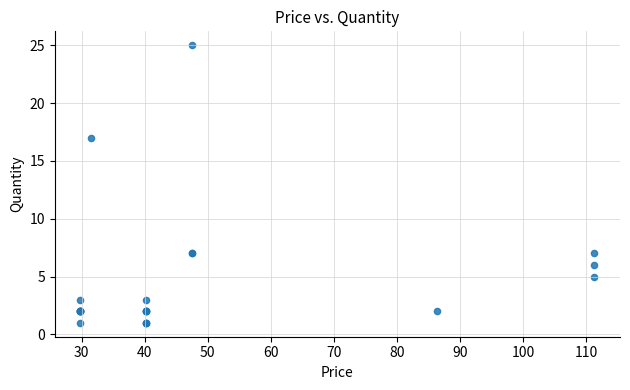

What Y value in the scatter plot is closest to 13?

17